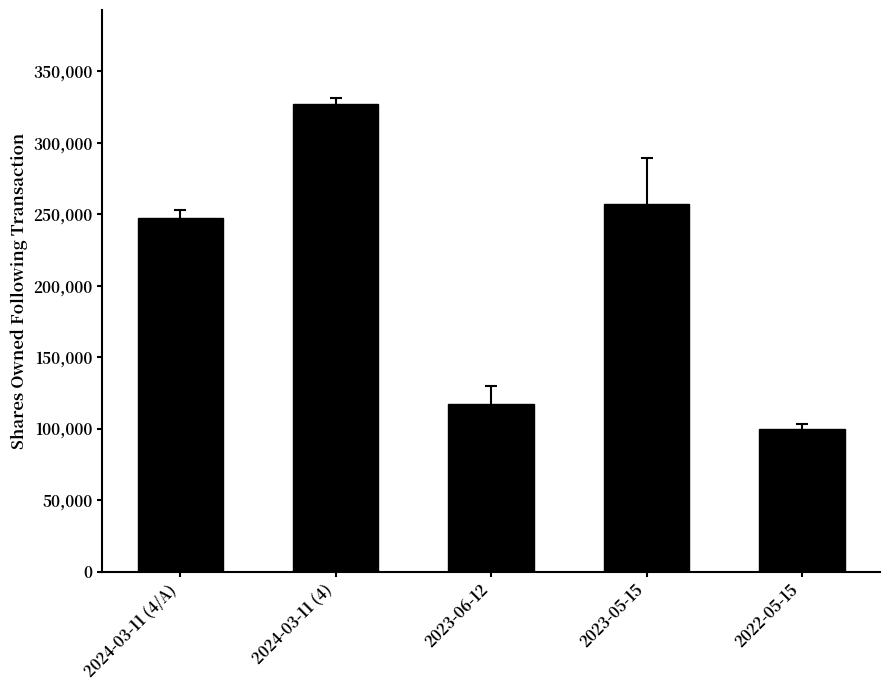

List the labels in order of value, smallest first.

2022-05-15, 2023-06-12, 2024-03-11 (4/A), 2023-05-15, 2024-03-11 (4)